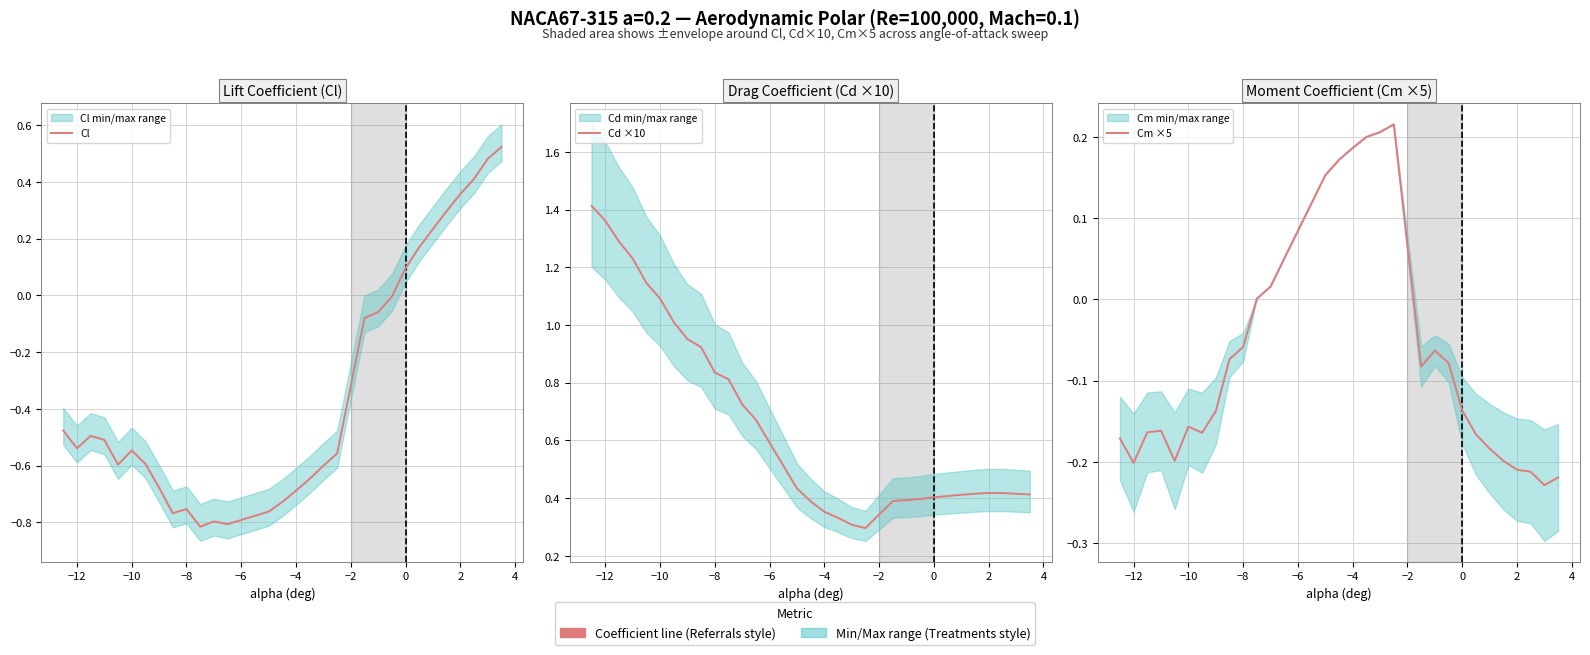

How many data points in Cl are above 0?

8